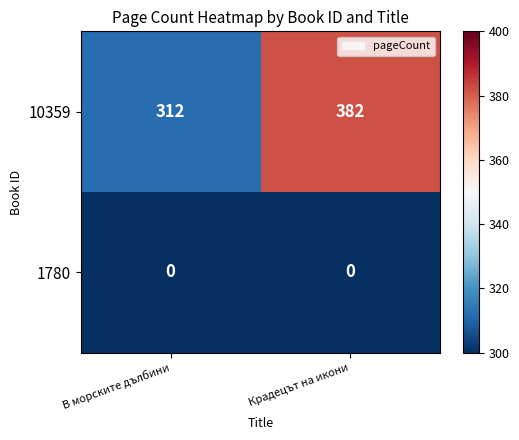

How many distinct data groups are displayed?

2